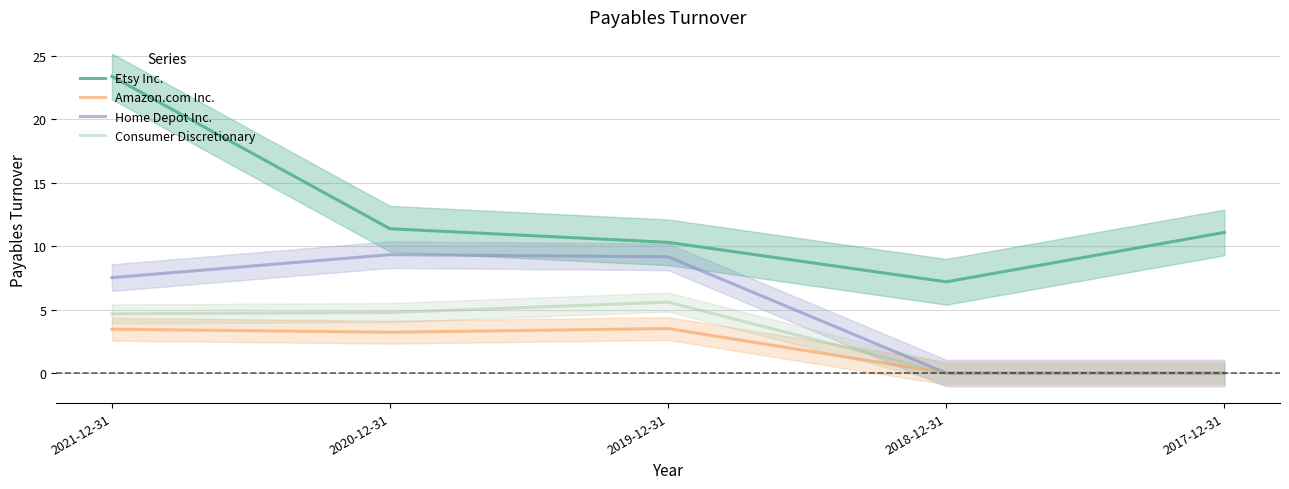

What is the approximate value of Home Depot Inc. at 2021-12-31?

7.5